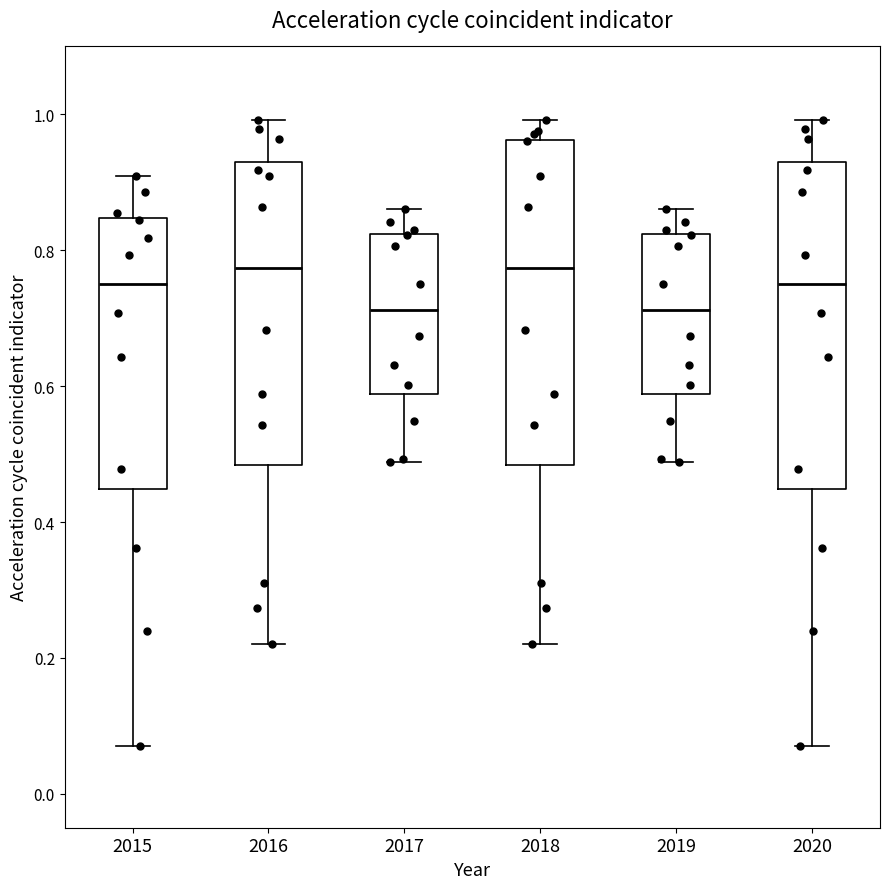

Where does the upper whisker of the box at x = 2017 end on the y-axis? The values are not printed on the chart, so give them approximately, as read against the axis.

0.86